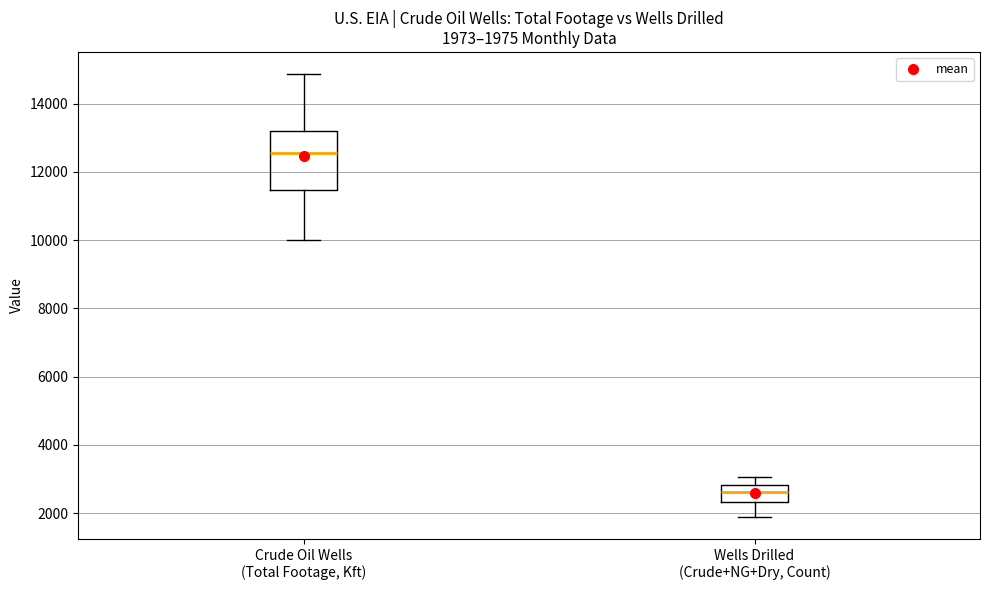

Which box's median line is the highest?

Crude Oil Wells (Total Footage, Kft)